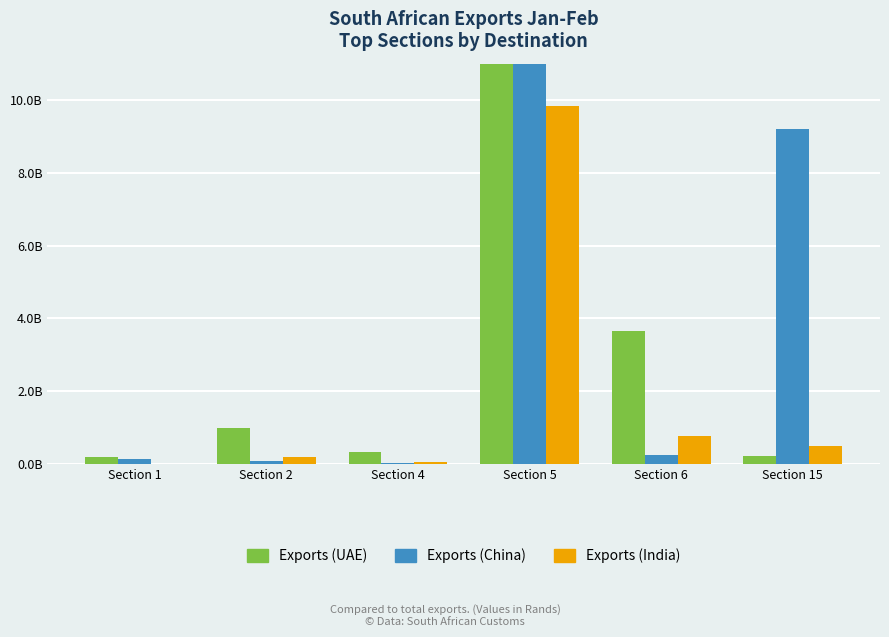

At which label does Exports (China) first exceed 257077456?

Section 5